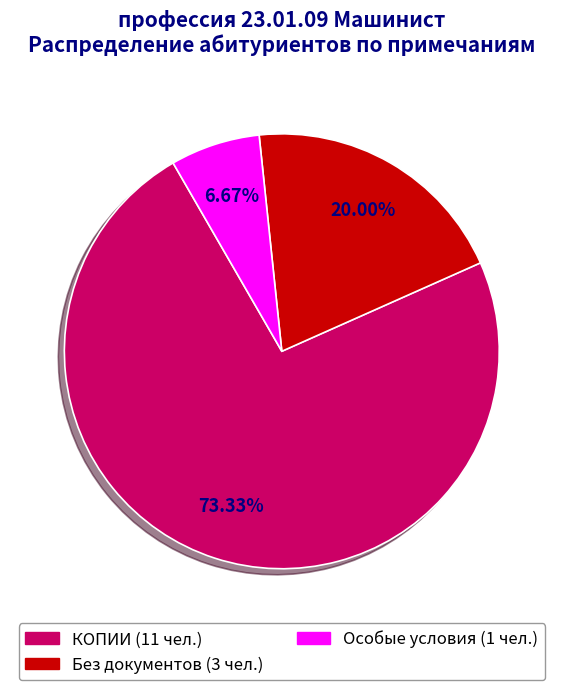

Is there any slice that represents more than half of the pie?

Yes